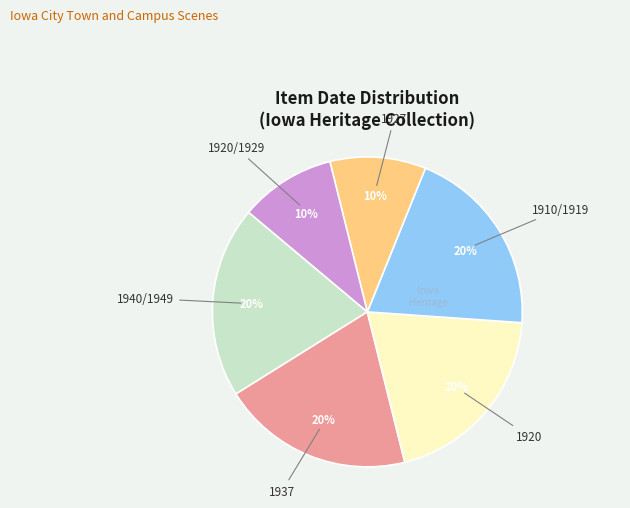

Does any single category account for the majority?

No